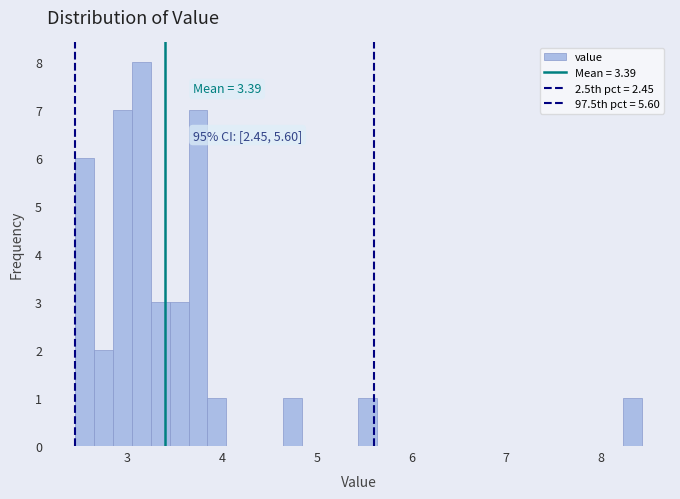

Around what value on the x-axis is the tallest bar? Give the approximate position of its centre, as read against the axis.

3.1